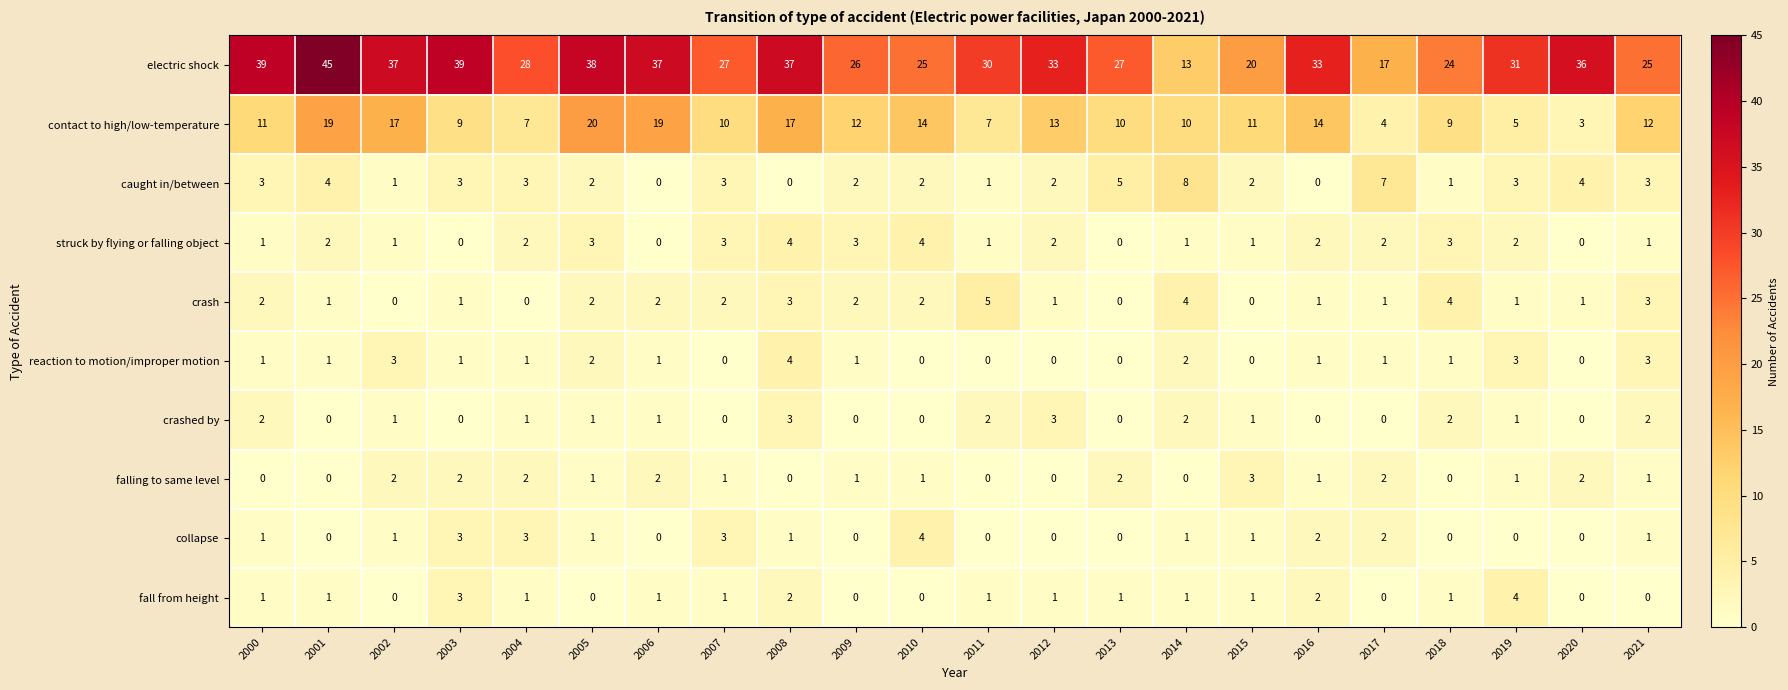

What is the greatest value displayed?

45